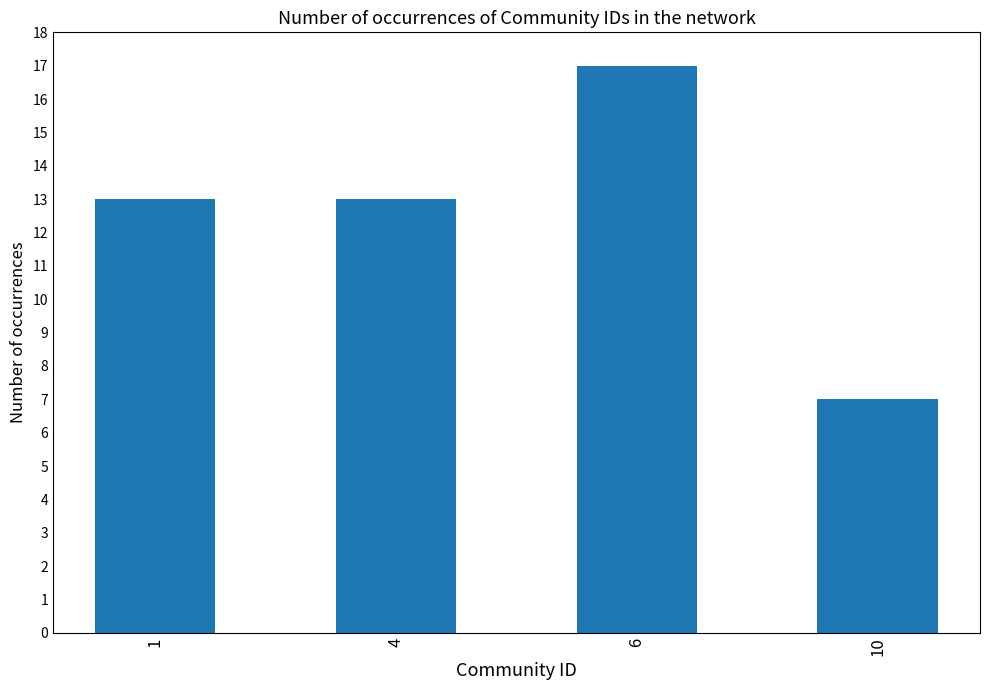

How many values are between 13 and 17?

3